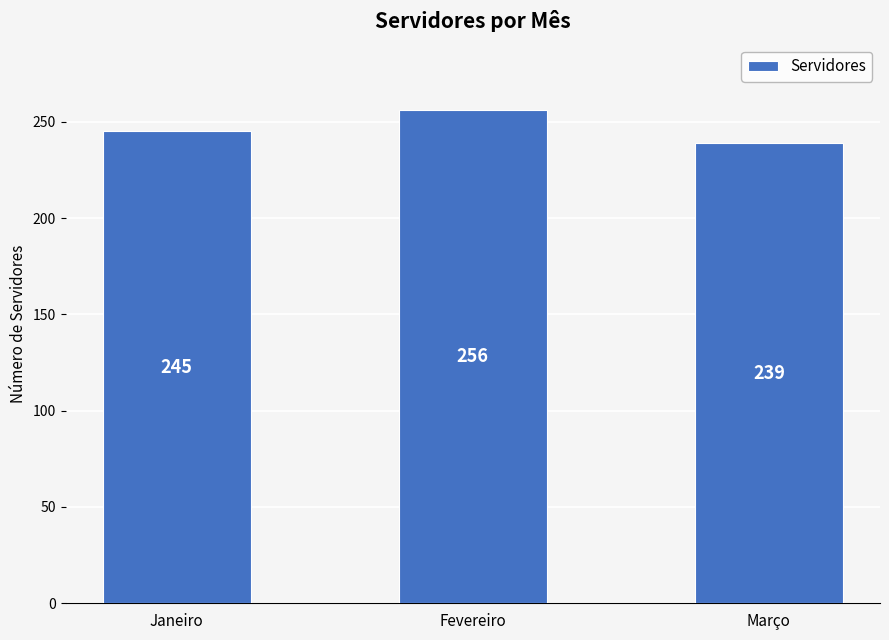

The chart shows a value of 155 at Janeiro. True or false?

False